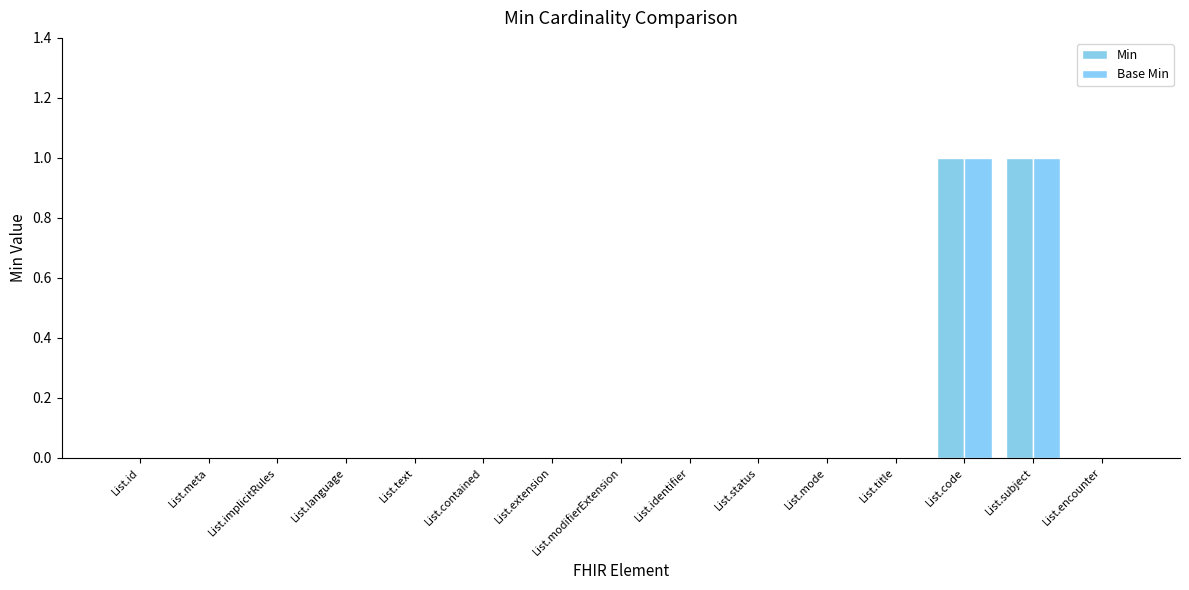

Count the number of categories in the chart.

15